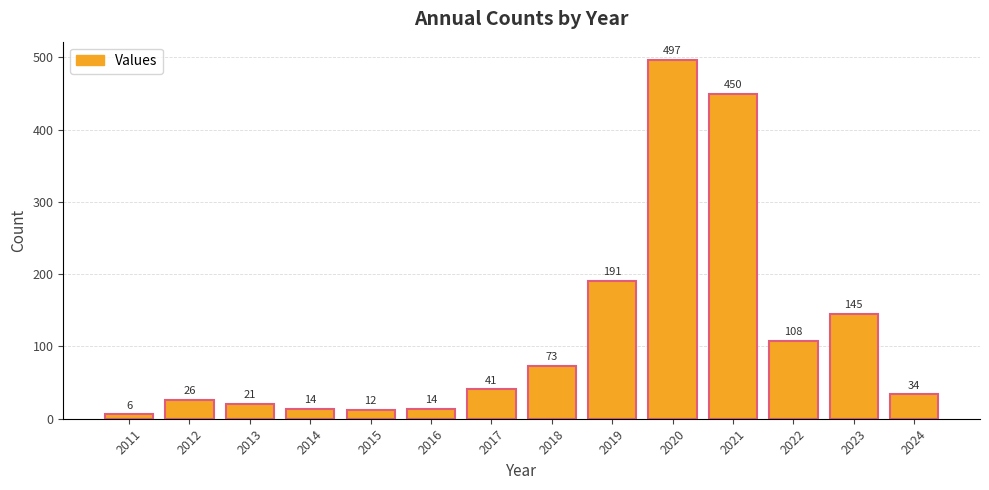

How many distinct data groups are displayed?

1